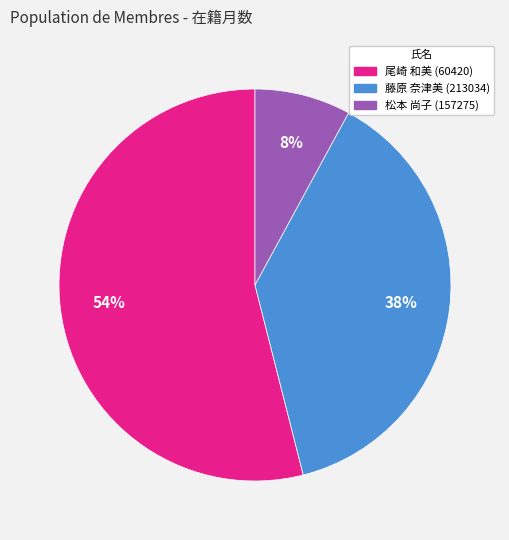

To the nearest percent, what is the difference between the largest and smallest slice percentages?

46%